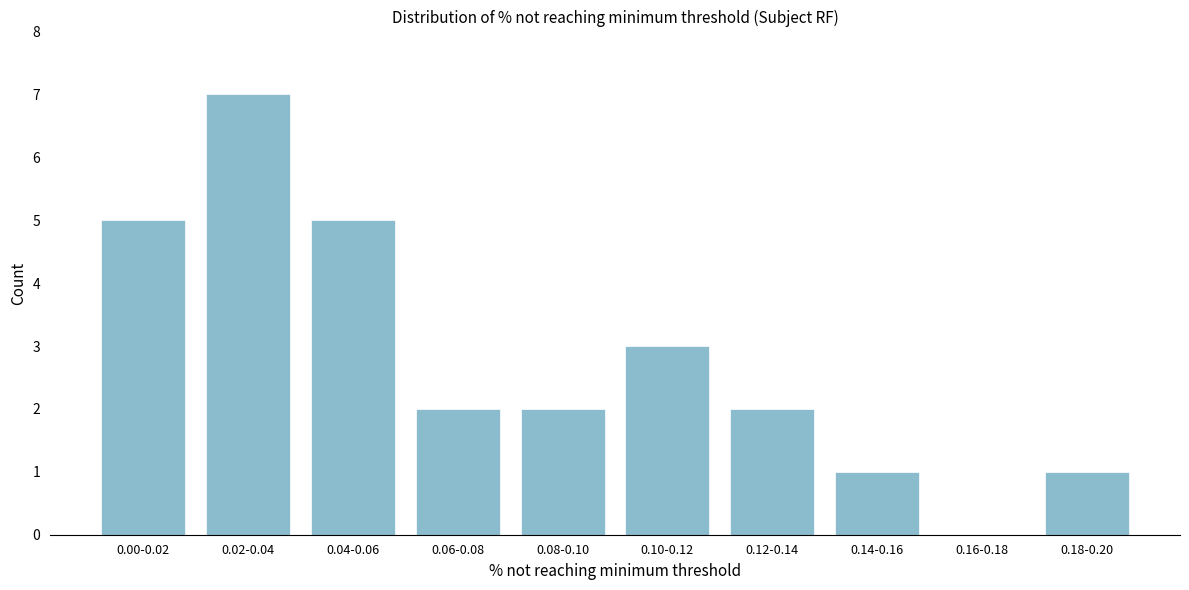

Reading right to left, transcribe all the data shown in this chart.

0.18-0.20=1	0.16-0.18=0	0.14-0.16=1	0.12-0.14=2	0.10-0.12=3	0.08-0.10=2	0.06-0.08=2	0.04-0.06=5	0.02-0.04=7	0.00-0.02=5